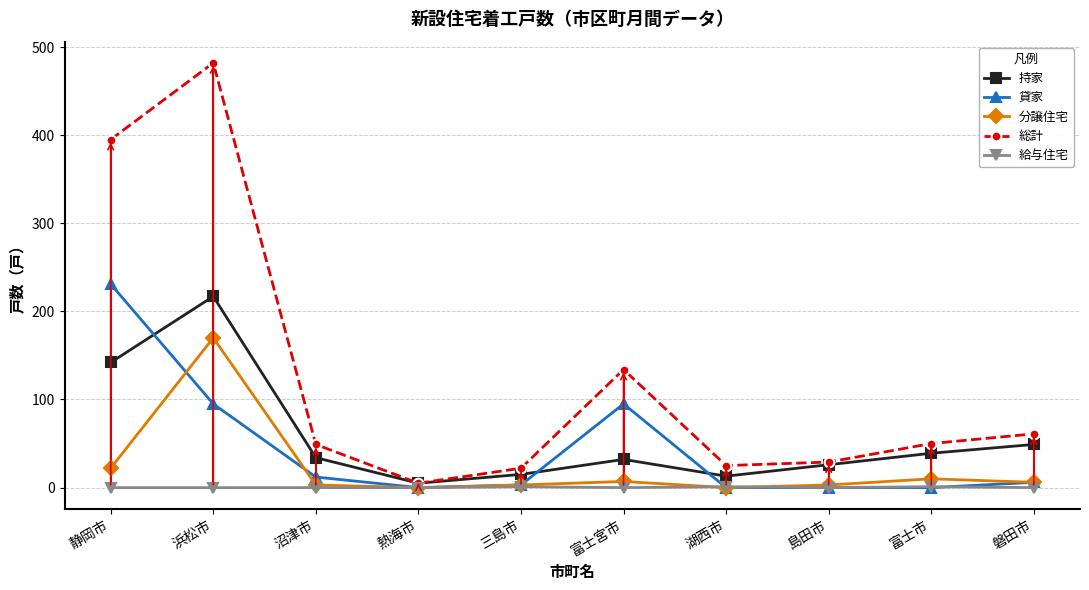

What are all the series names shown in the legend?

持家, 貸家, 分譲住宅, 総計, 給与住宅